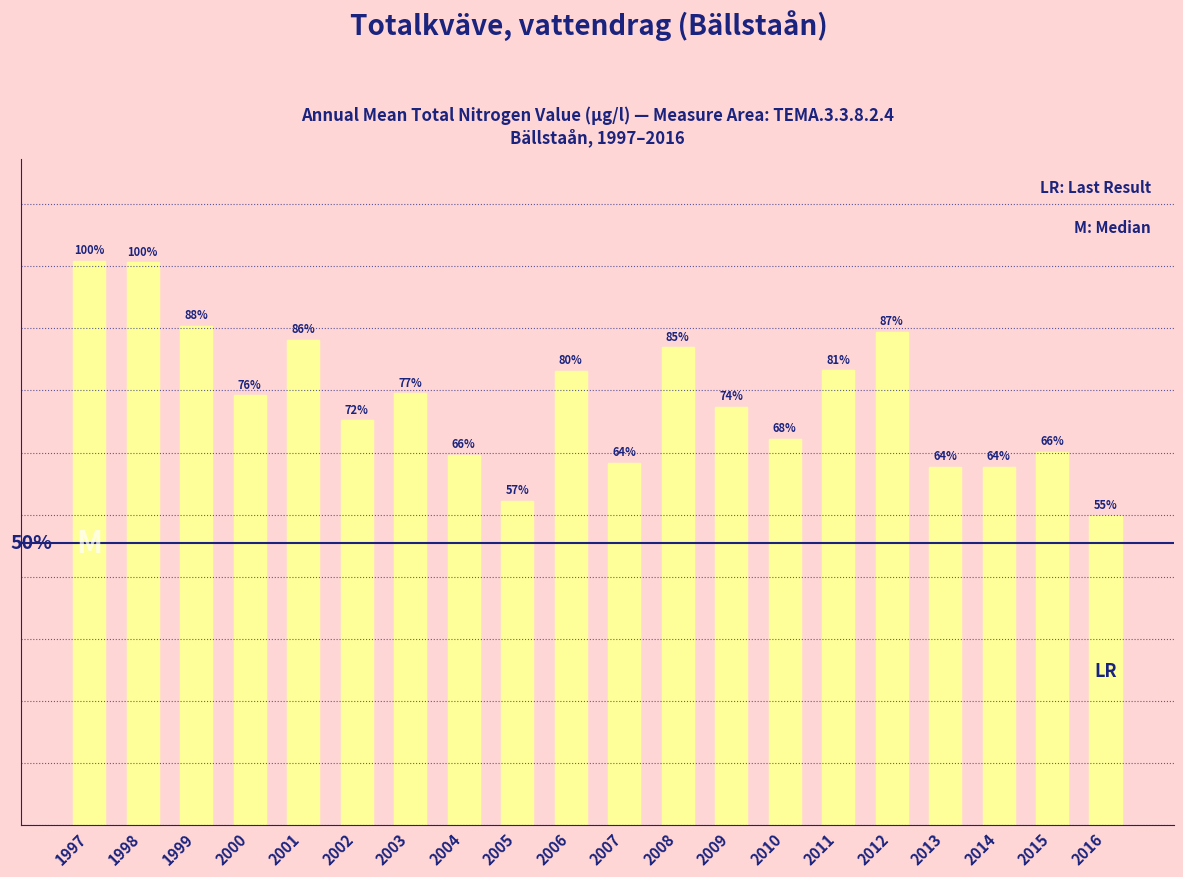

List the labels in order of value, largest first.

1997, 1998, 1999, 2012, 2001, 2008, 2011, 2006, 2003, 2000, 2009, 2002, 2010, 2015, 2004, 2007, 2013, 2014, 2005, 2016